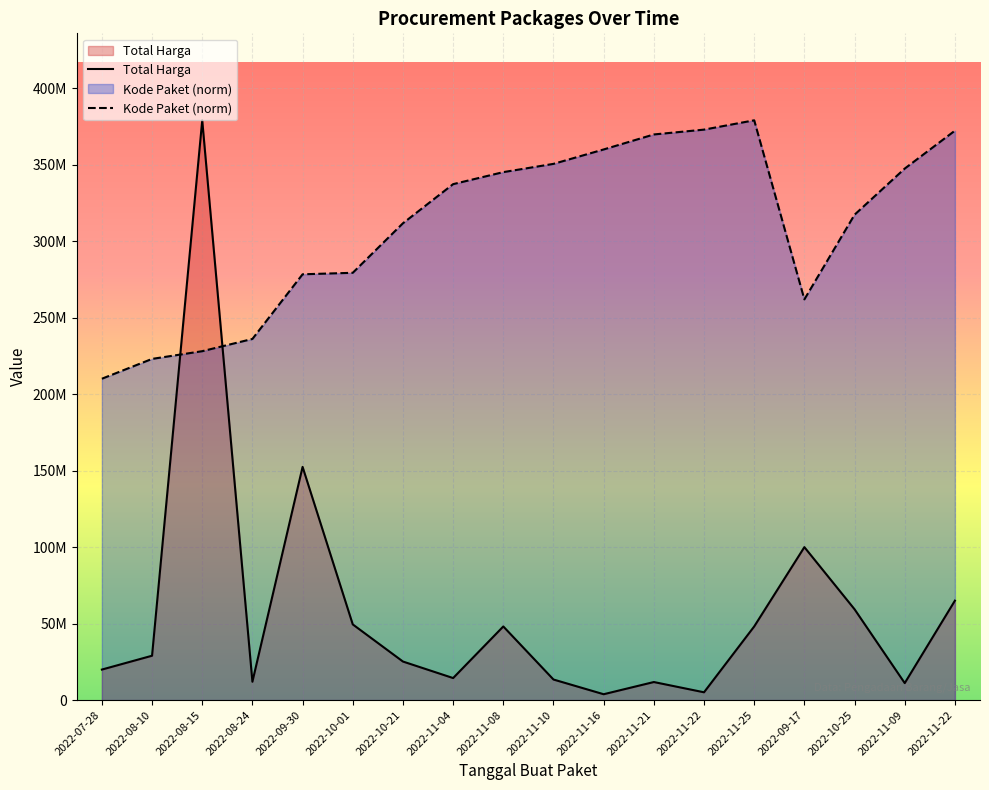

Is the value of Kode Paket at 2022-11-16 greater than the value of Total Harga at 2022-09-30?

Yes